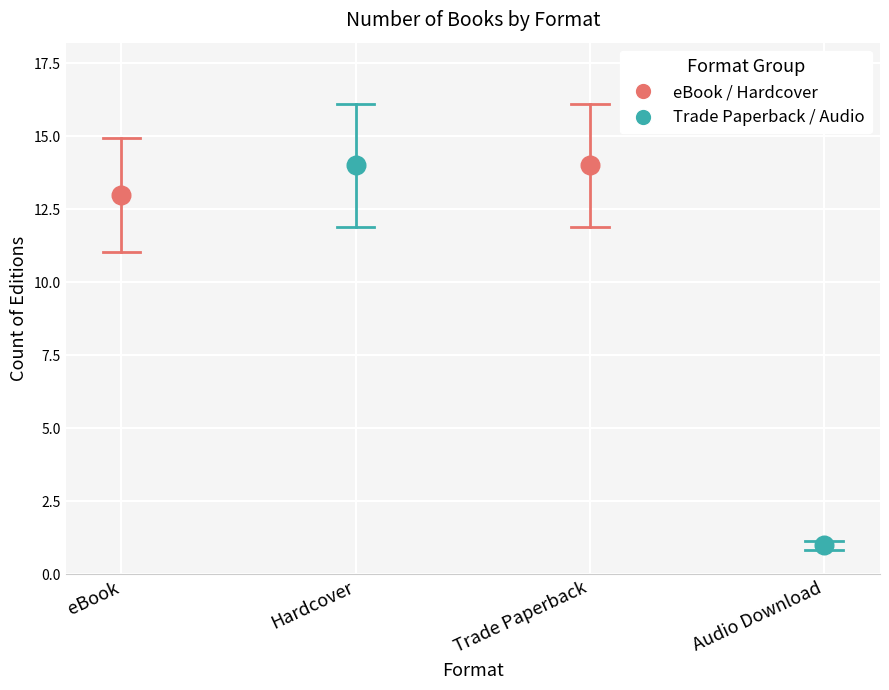

What is the ratio of the value at eBook to the value at Hardcover?

0.9